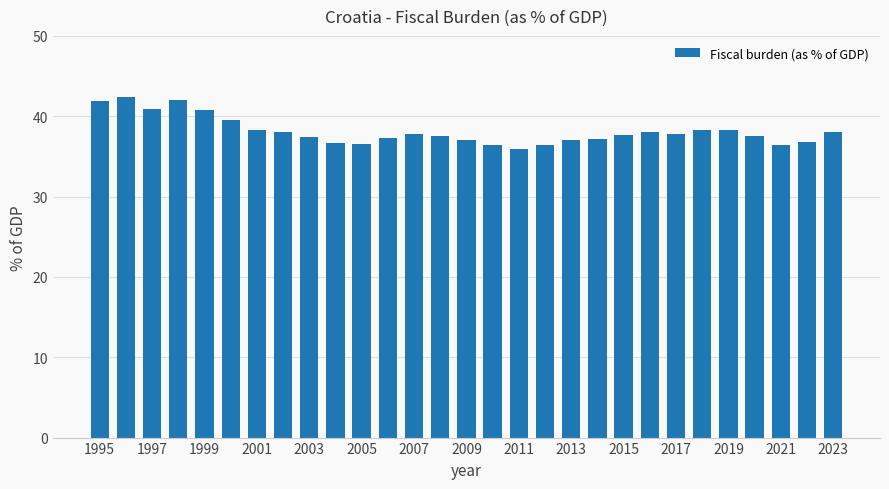

What is the value of the 25th bar from the left?

38.3